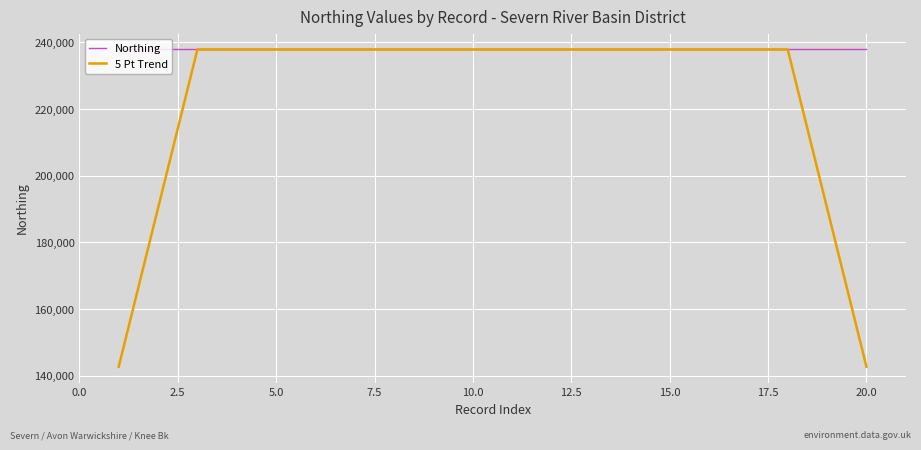

Which series has the largest total across all categories?

Northing